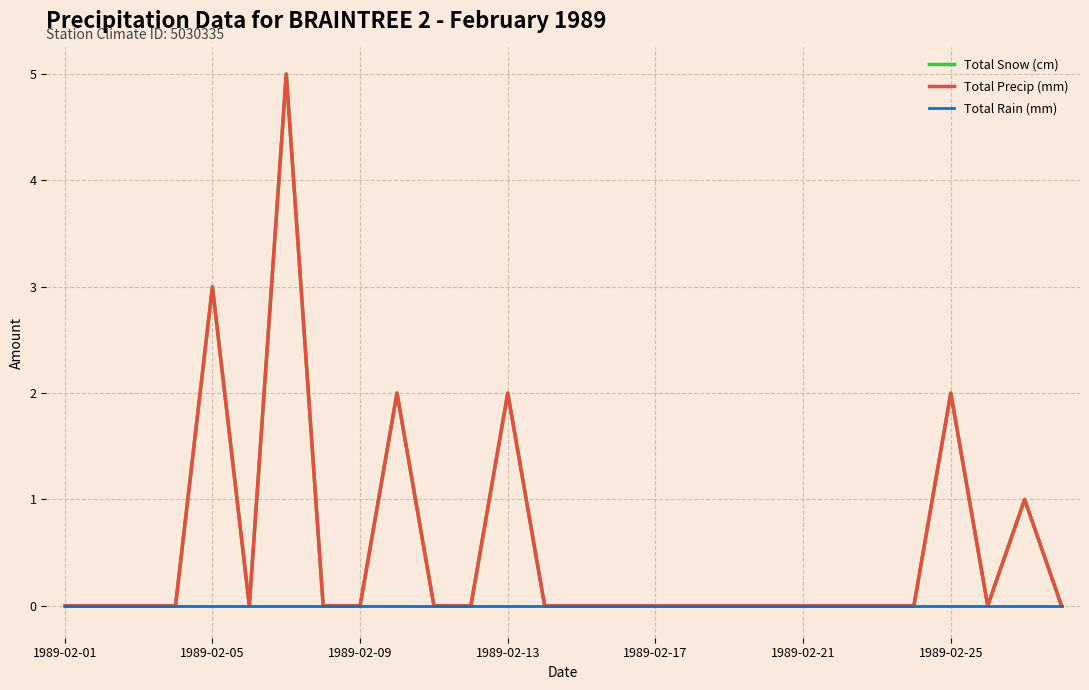

List the series in order of their peak value, highest first.

Total Snow (cm), Total Precip (mm), Total Rain (mm)